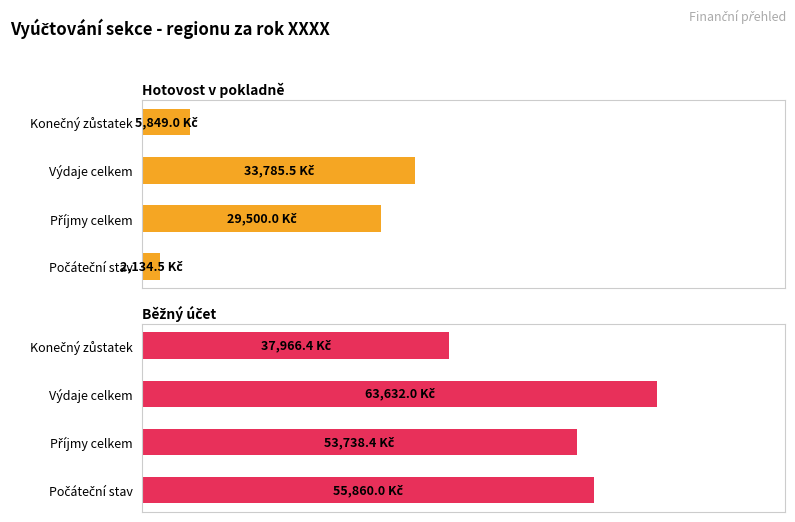

Rank the series by their average value, from highest to lowest.

Běžný účet, Hotovost v pokladně